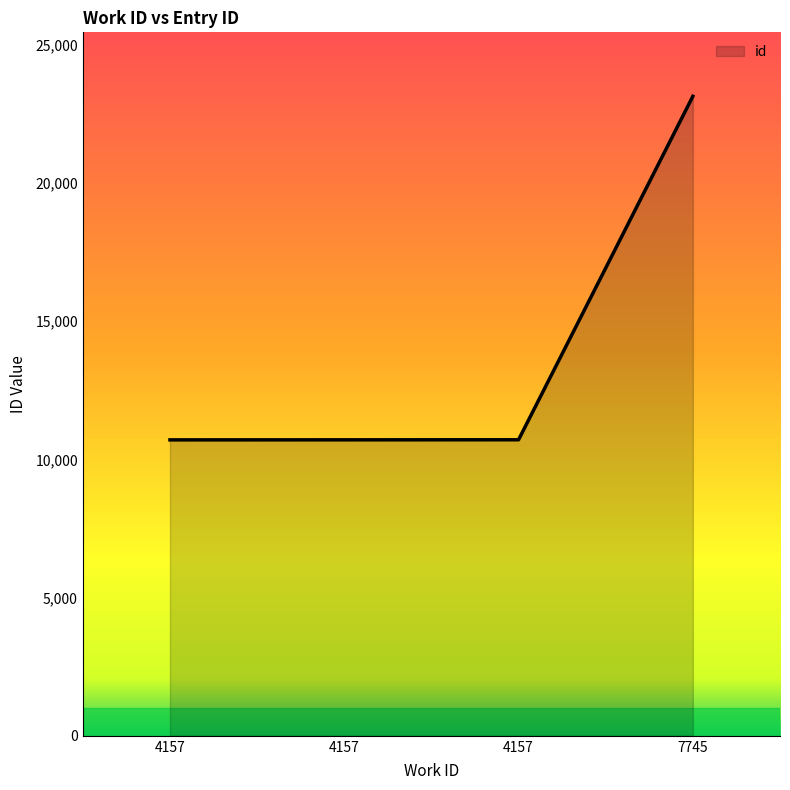

What is the value of the 3rd point from the left?

10703